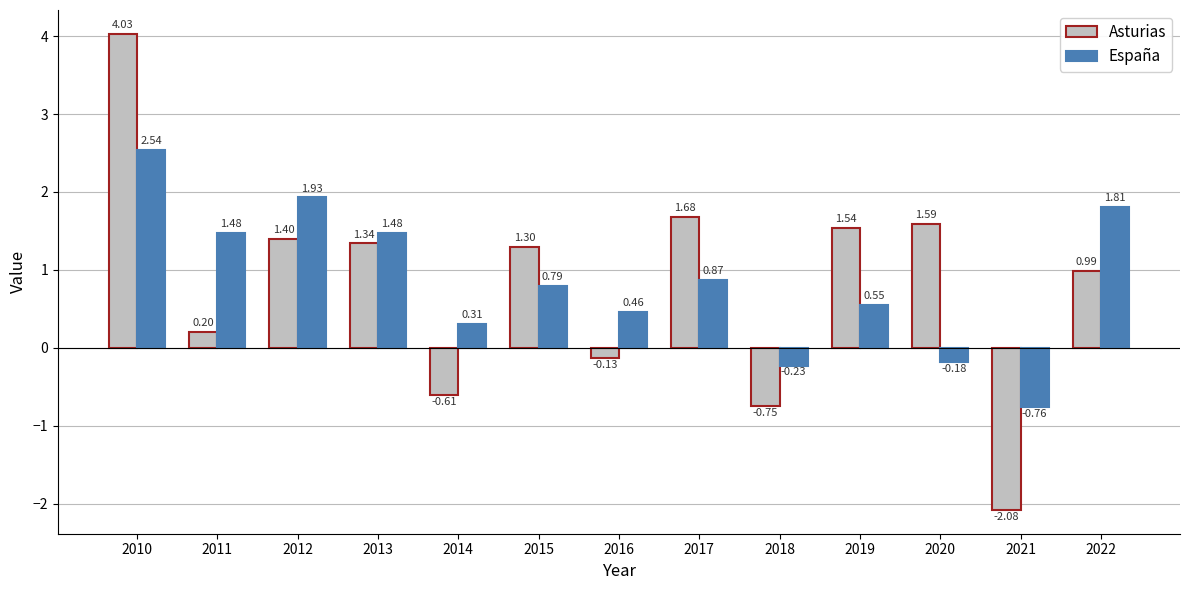

What is the difference between the maximum and minimum values in the España series?

3.3